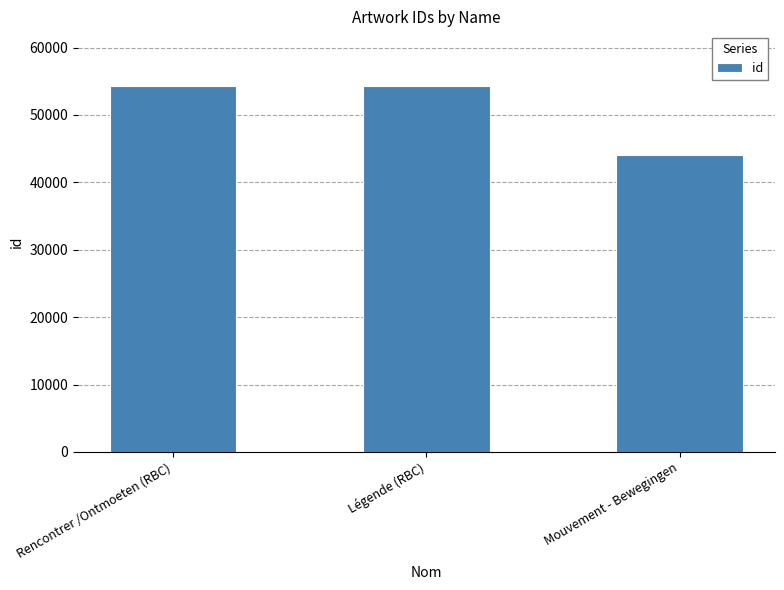

True or false: the data shows 54260 at Rencontrer /Ontmoeten (RBC).

True